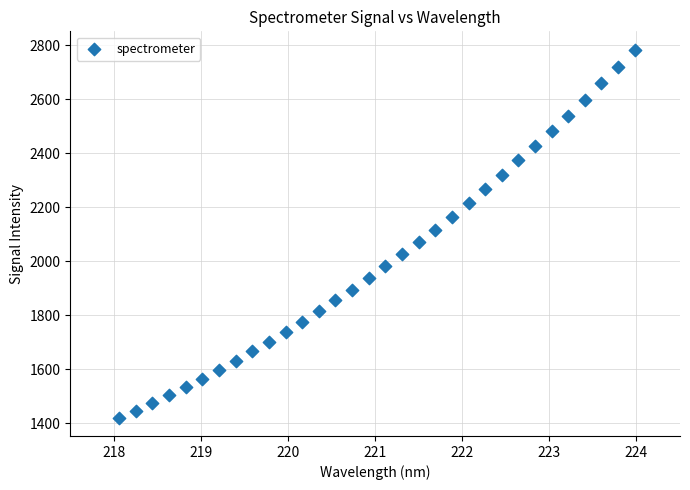

What is the range of Y values (max minus min)?

1361.1